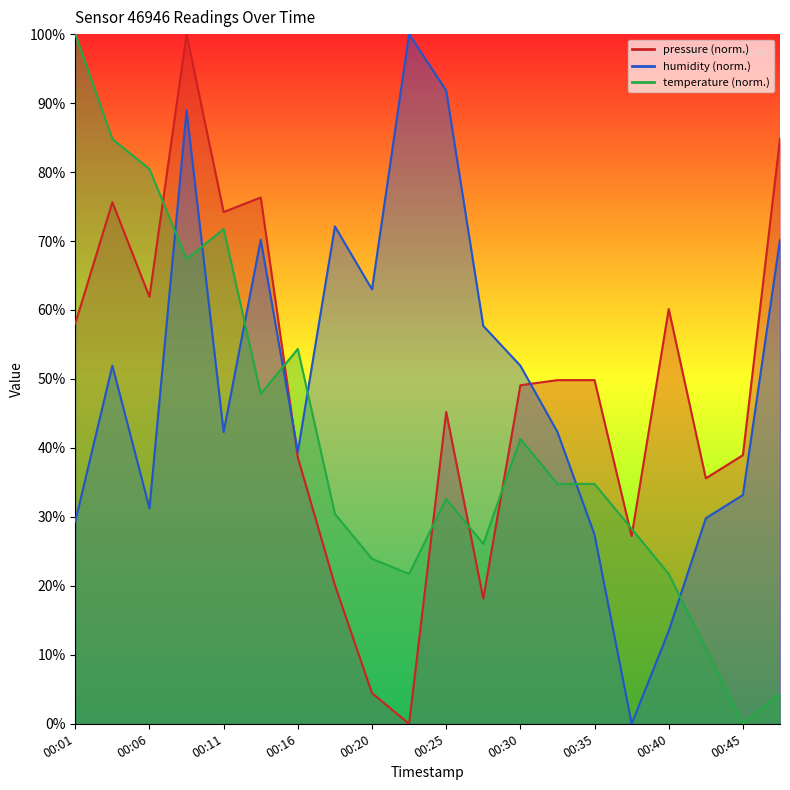

True or false: temperature has a value of 34.8 at 00:33.

True